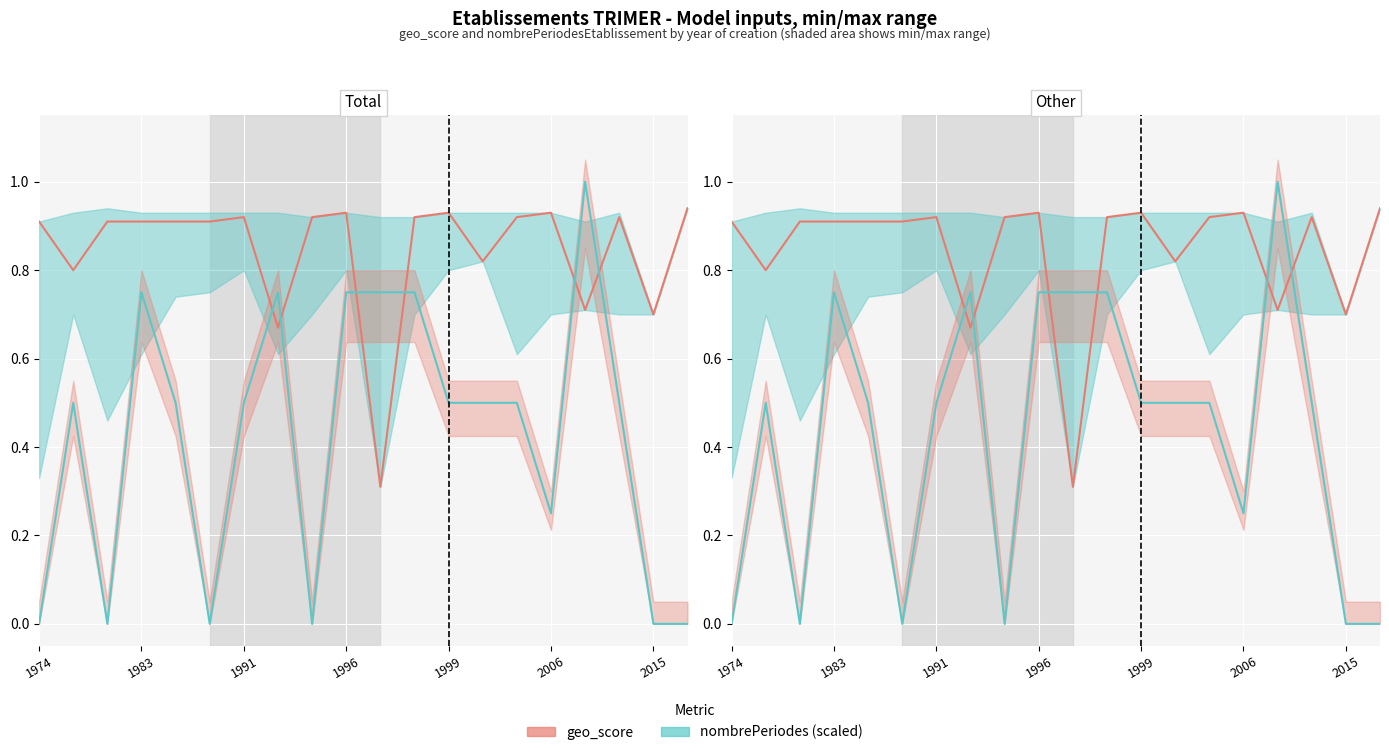

Rank the series by their average value, from lowest to highest.

nombrePeriodes (scaled), geo_score